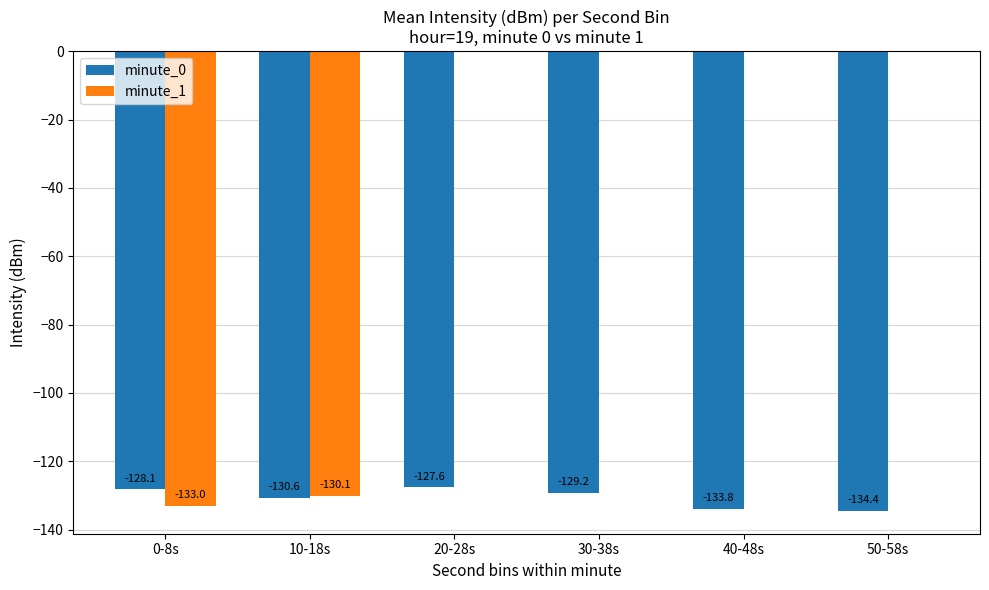

At which category is the sum across all series the highest?

20-28s